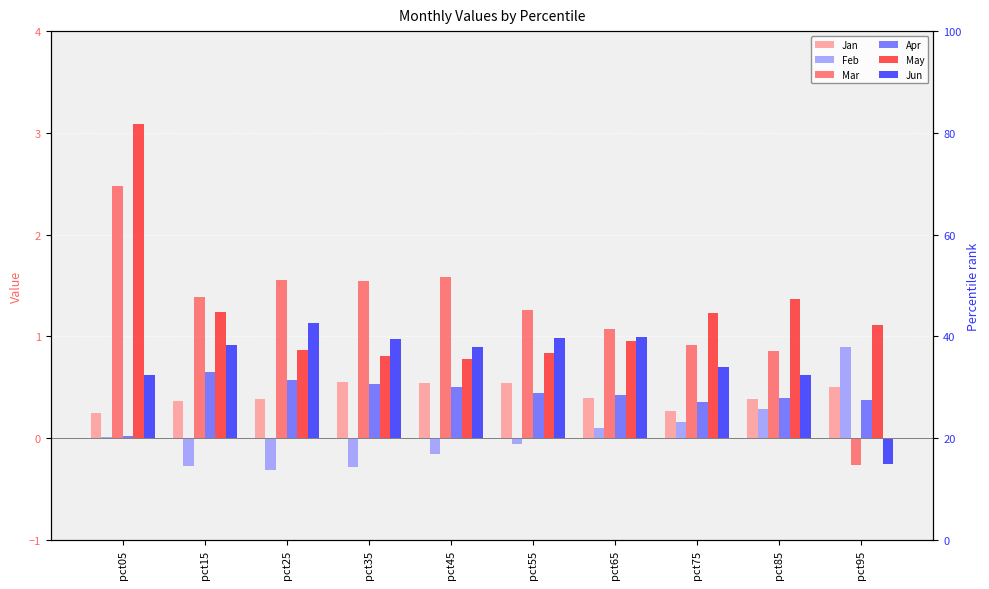

How many data points in May are less than 1?

5